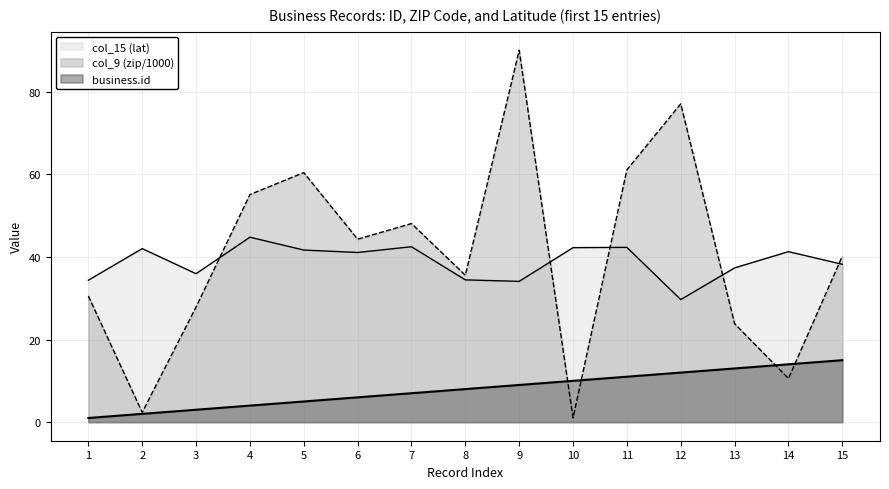

How many data points does each series have?

15